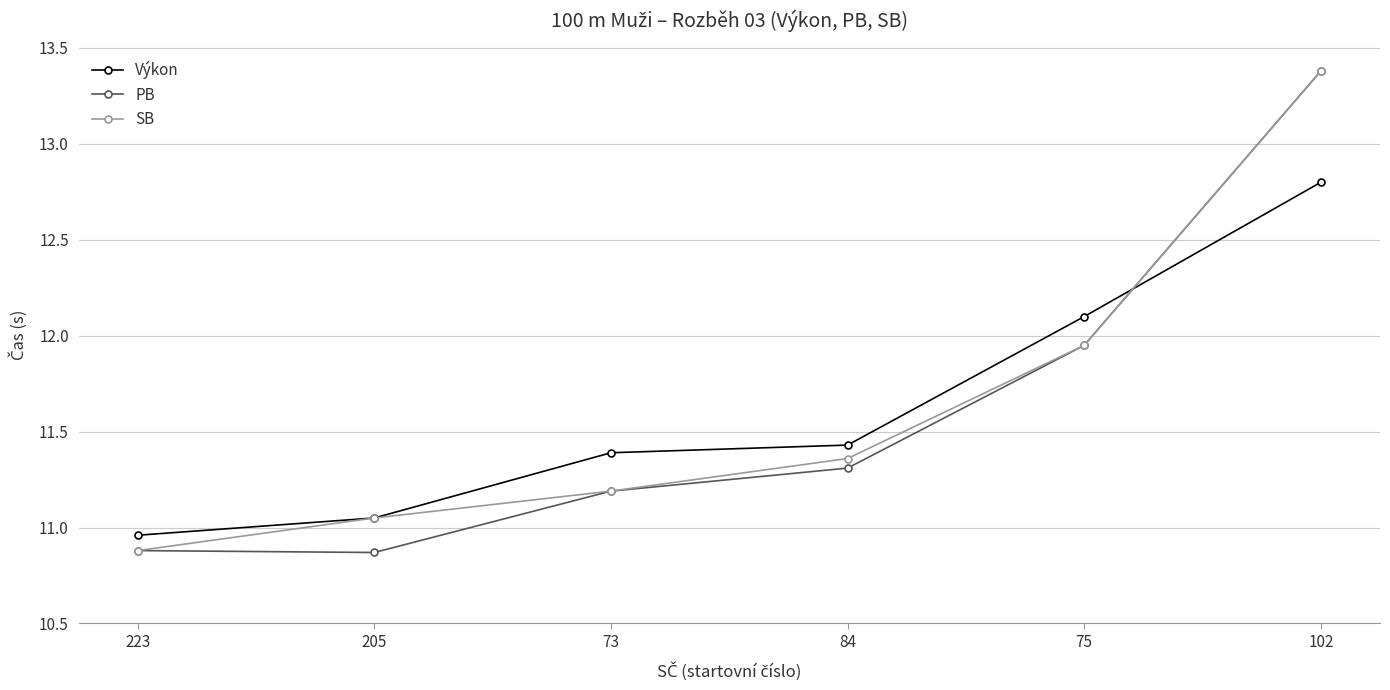

What is the smallest value displayed?

10.9